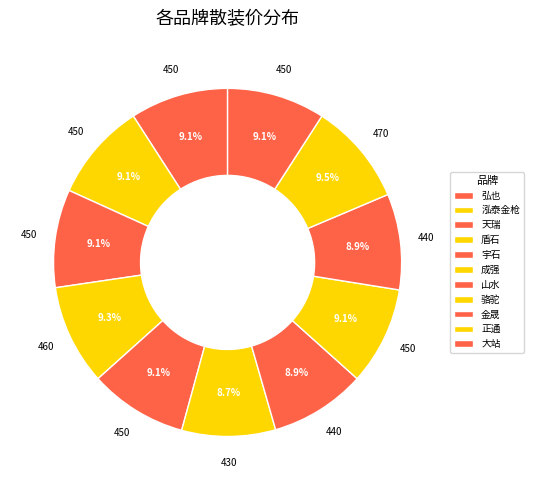

How many slices are in this pie chart?

11